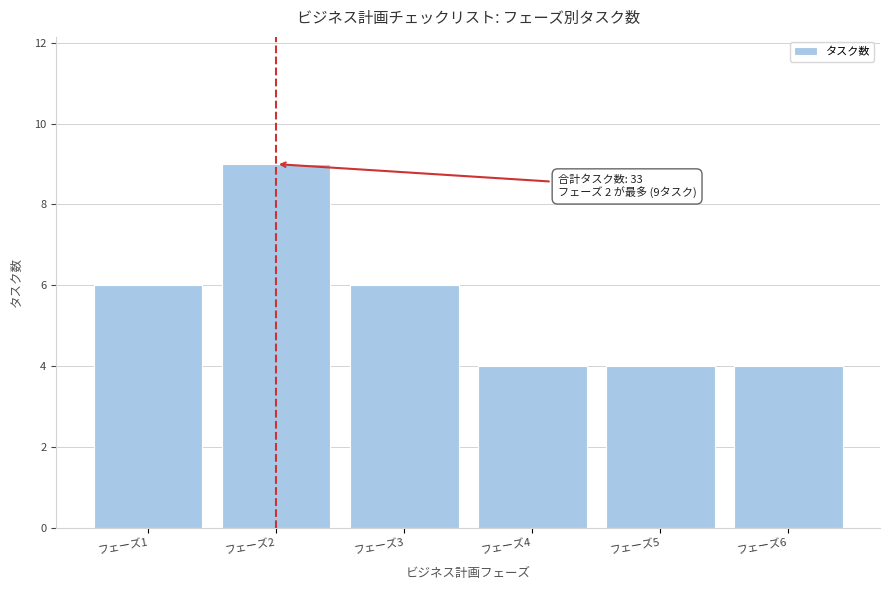

Reading left to right, extract all data points from this chart.

6	9	6	4	4	4